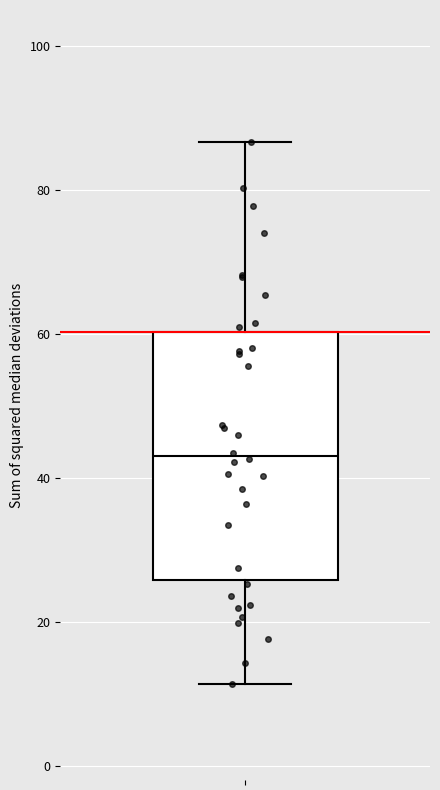

Where is the lower edge of the box on the y-axis? The values are not printed on the chart, so give them approximately, as read against the axis.

26